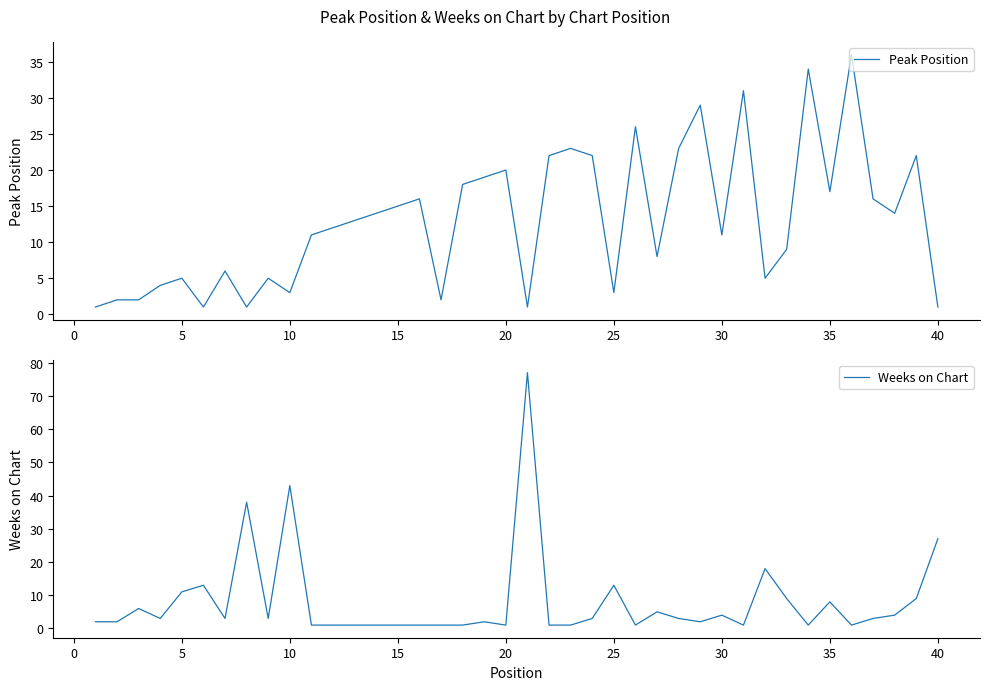

Is it true that Peak Position equals 36 at 21?

False